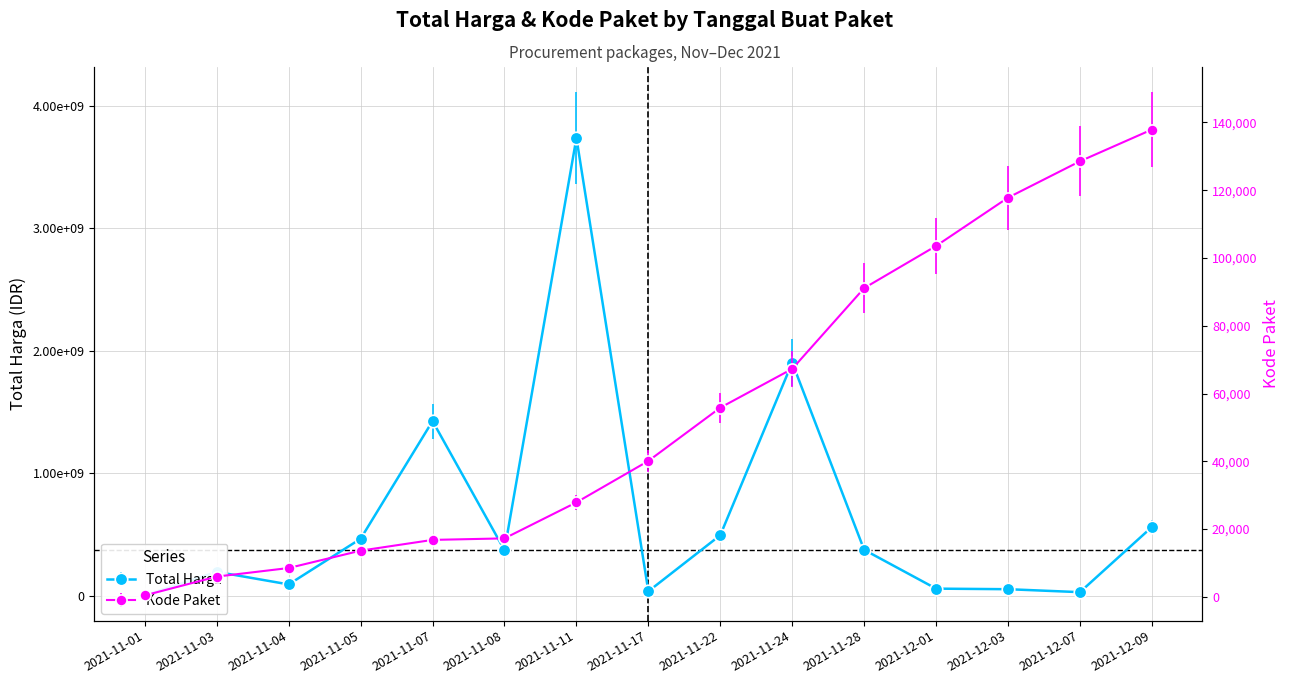

How many values in the Total Harga series exceed 370566300?

7